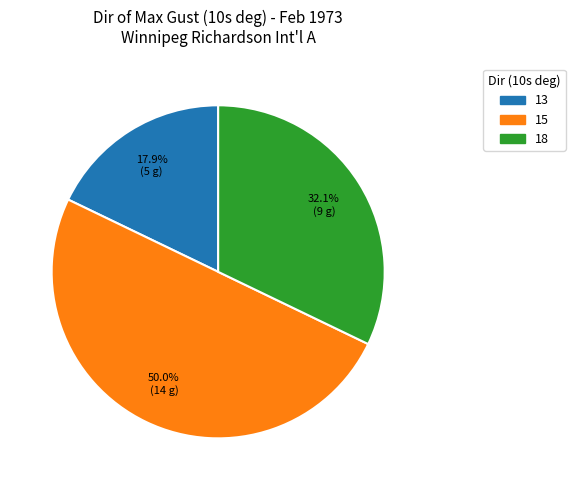

What portion of the pie excludes 18?

67.9%